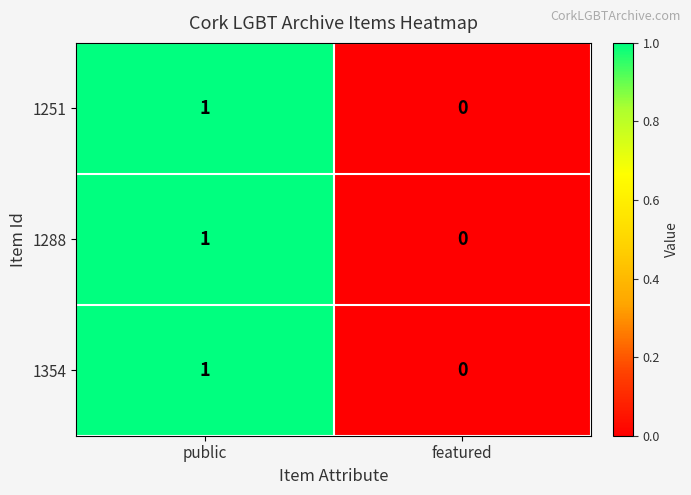

Reading left to right, transcribe all the data shown in this chart.

1251: public=1	featured=0
1288: public=1	featured=0
1354: public=1	featured=0